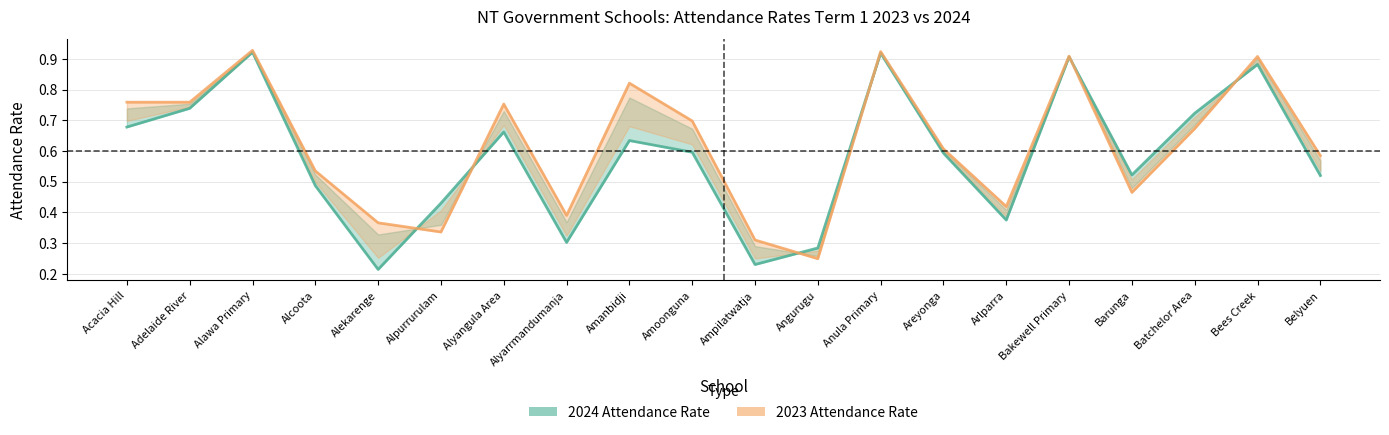

How many distinct data groups are displayed?

2